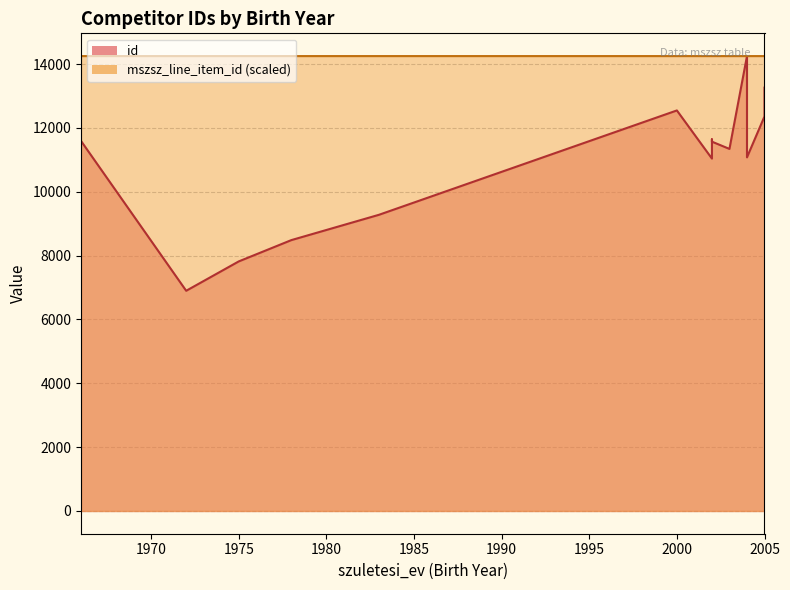

Which has a higher value, 2003 or 2004?

2004